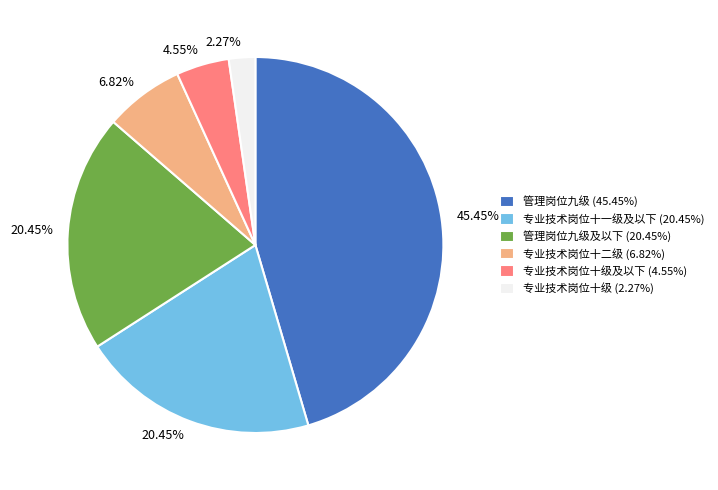

Does 管理岗位九级 (45.45%) represent more than half of the total?

No